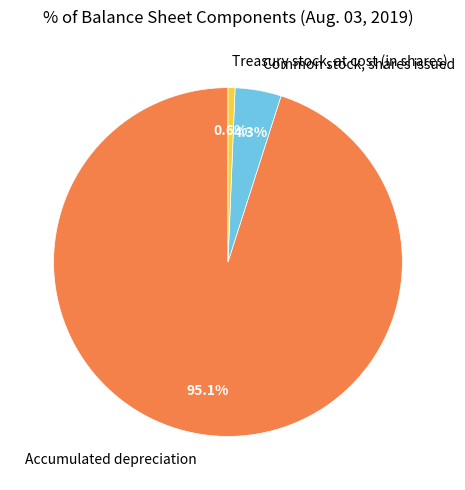

Combined, what portion of the pie is Treasury stock, at cost (in shares) and Accumulated depreciation?

95.7%